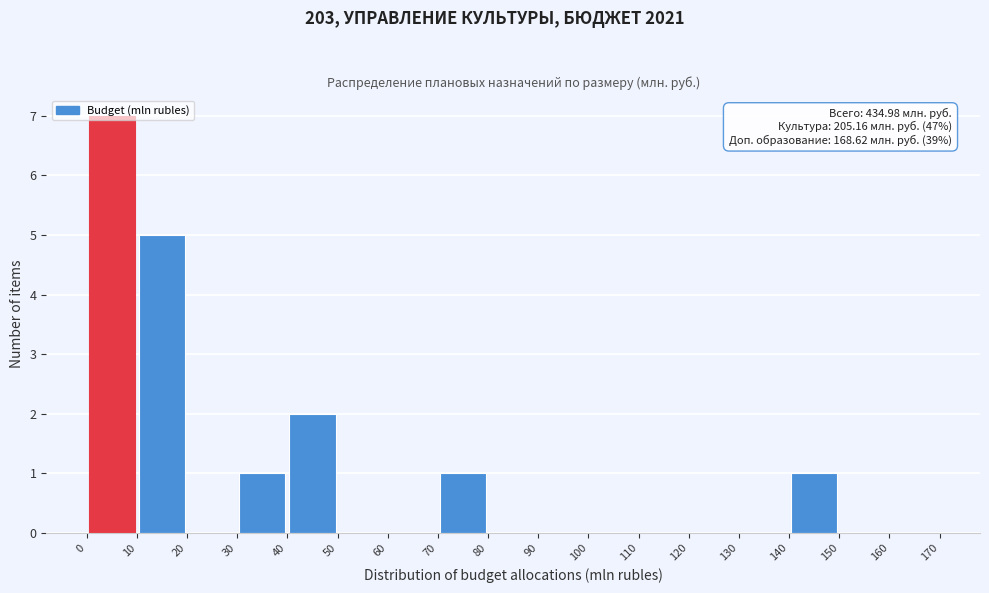

Over which range of the x-axis is the bar tallest?

0 to 10